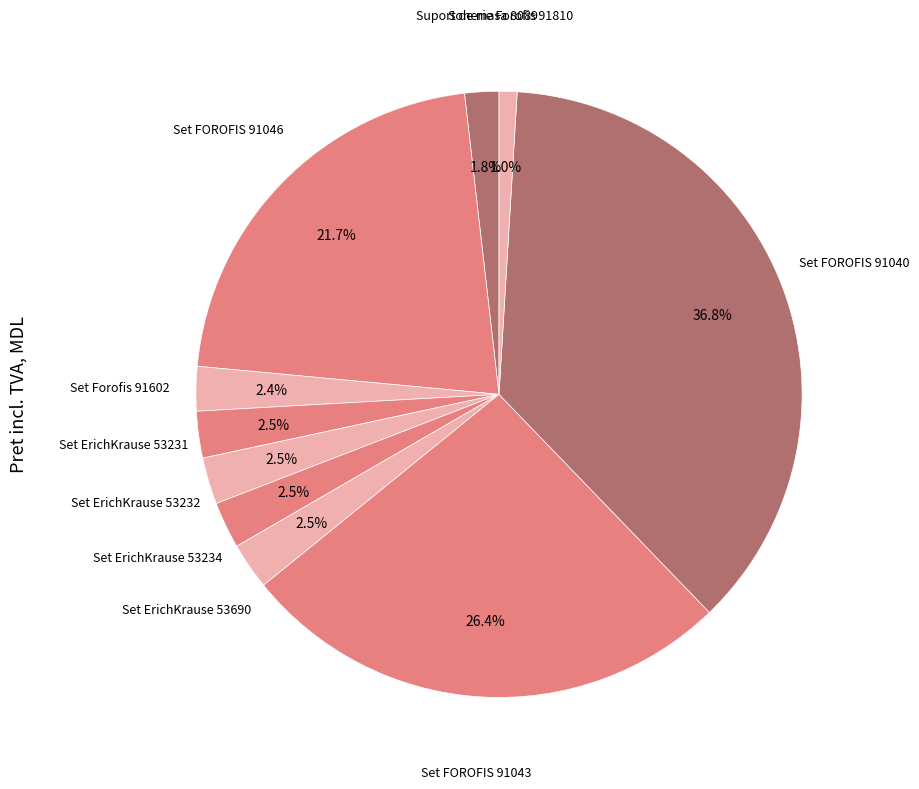

Do Set ErichKrause 53232 and Set ErichKrause 53690 together represent more than half of the pie?

No